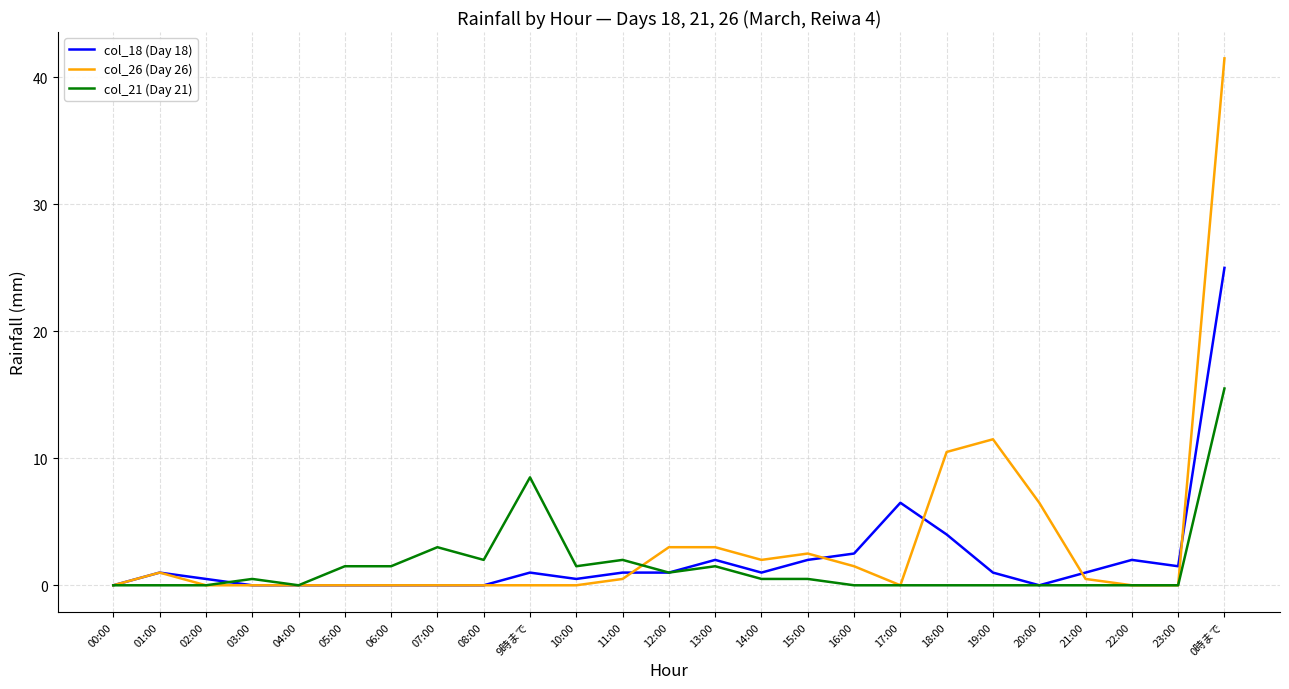

What are all the series names shown in the legend?

col_18 (Day 18), col_26 (Day 26), col_21 (Day 21)